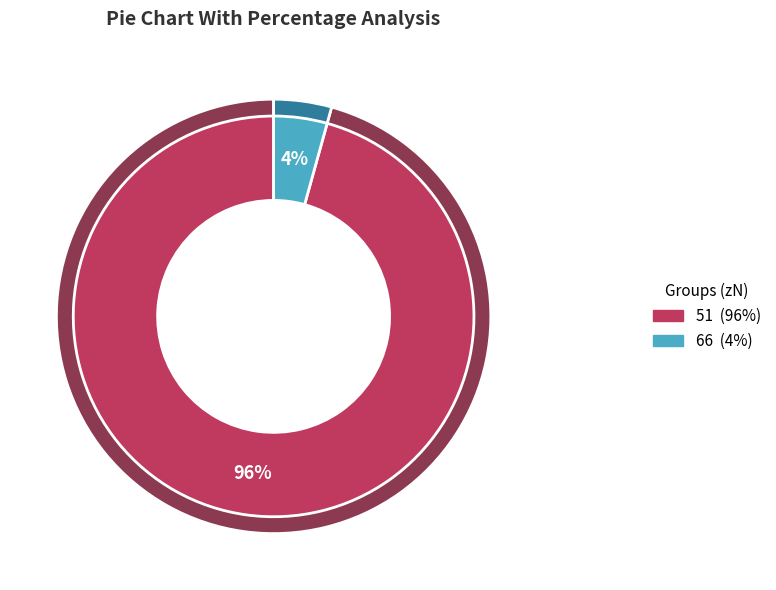

Does 51 represent more than half of the total?

Yes